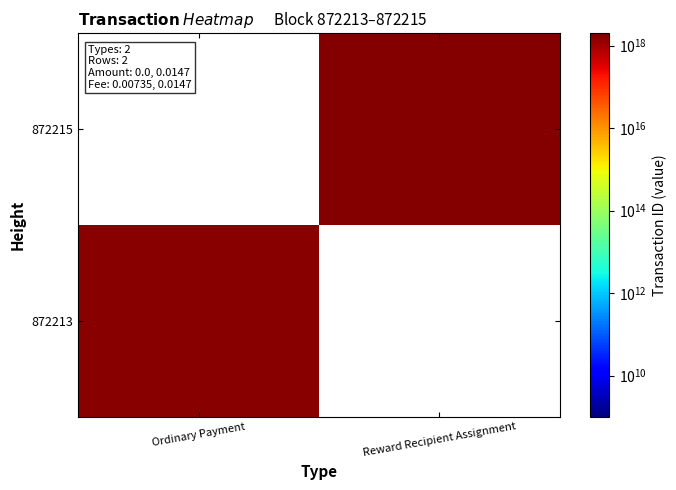

Is it true that 872215 equals 1744195982881188864.0 at Reward Recipient Assignment?

True